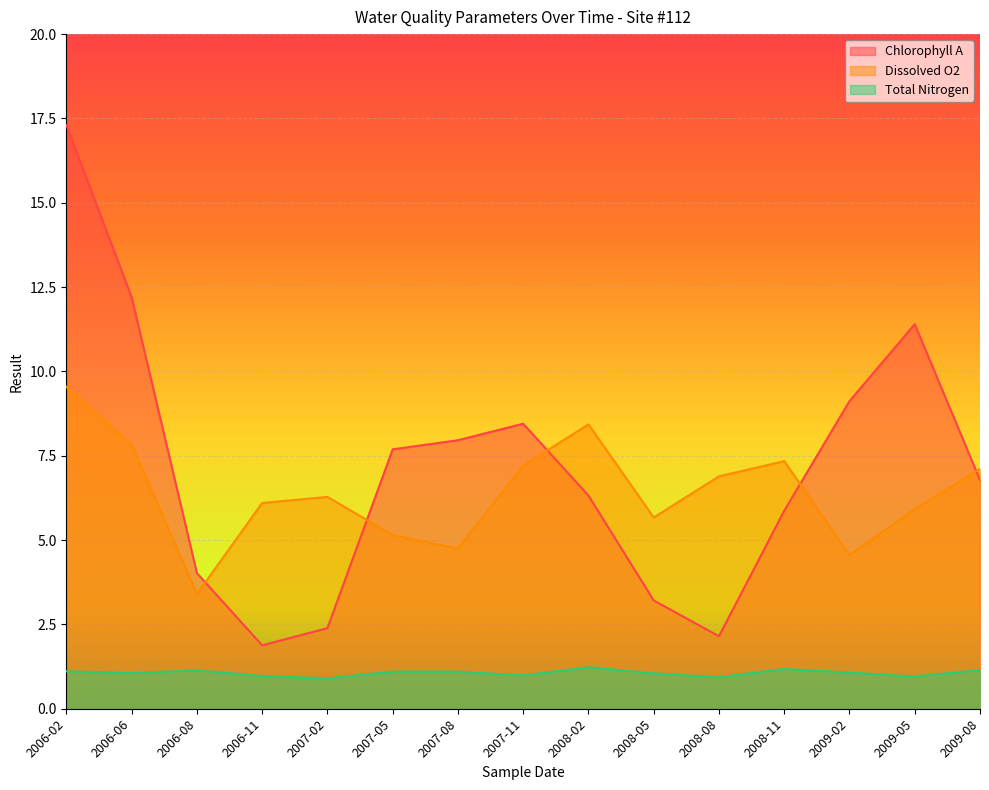

Reading left to right, what are all the values shown in this chart?

Chlorophyll A: 17.3	12.2	4.0	1.9	2.4	7.7	8.0	8.4	6.3	3.2	2.1	5.9	9.1	11.4	6.8
Dissolved O2: 9.5	7.8	3.4	6.1	6.3	5.2	4.8	7.2	8.4	5.7	6.9	7.3	4.6	5.9	7.1
Total Nitrogen: 1.1	1.1	1.1	1.0	0.9	1.1	1.1	1.0	1.2	1.1	0.9	1.2	1.1	1.0	1.1